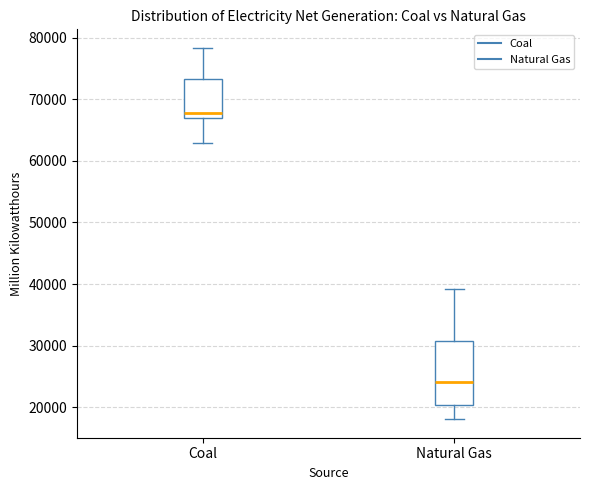

Reading left to right, transcribe this box plot: for each box, give where its median line is, the range the box spans, and where its two whiskers end, as read against the y-axis. The values are not printed on the chart, so give them approximately, as read against the axis.

Coal: median 68000, box 67000 to 73000, whiskers 63000 to 78000
Natural Gas: median 24000, box 20000 to 31000, whiskers 18000 to 39000